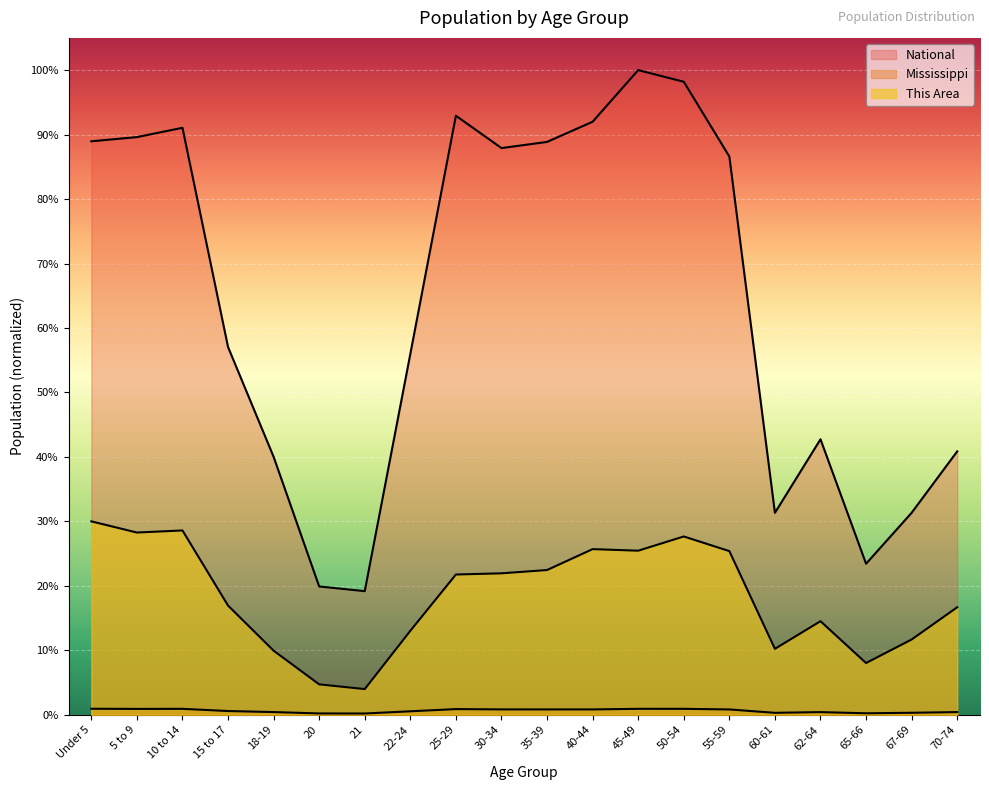

Which series has the largest total across all categories?

National